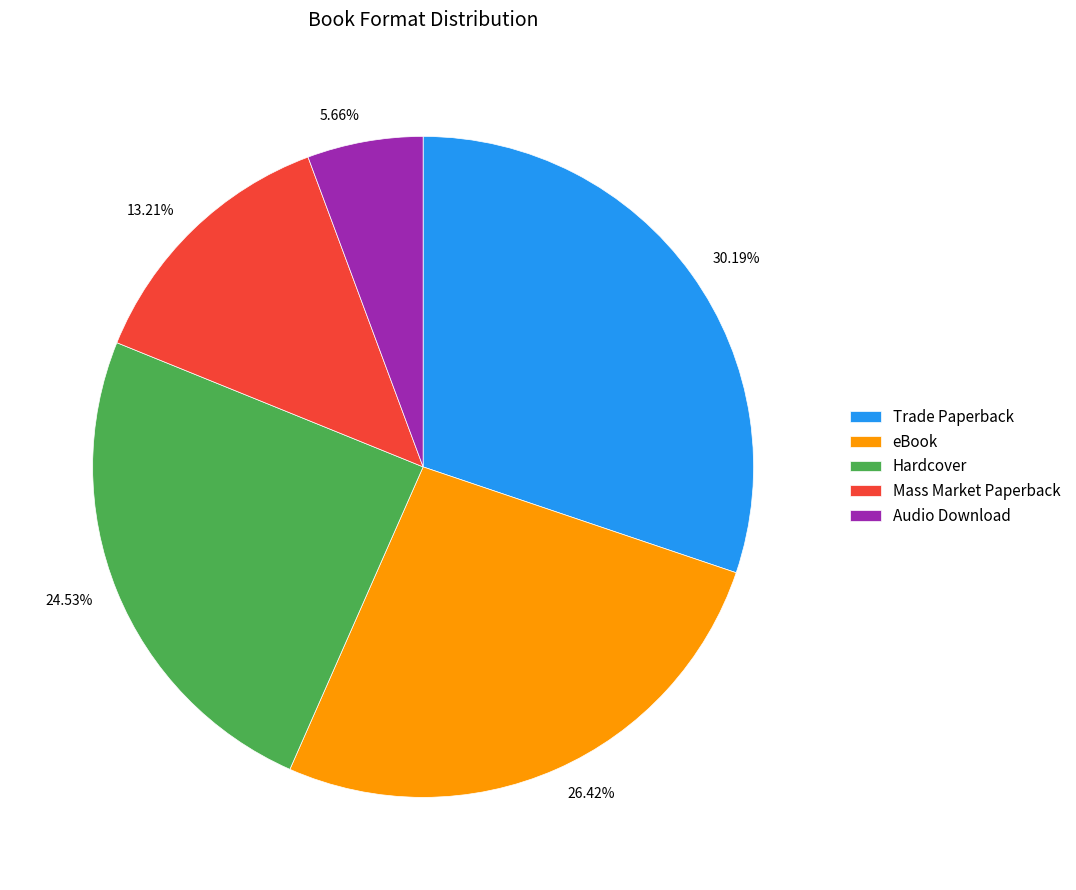

To the nearest percent, what is the difference between the largest and smallest slice percentages?

25%